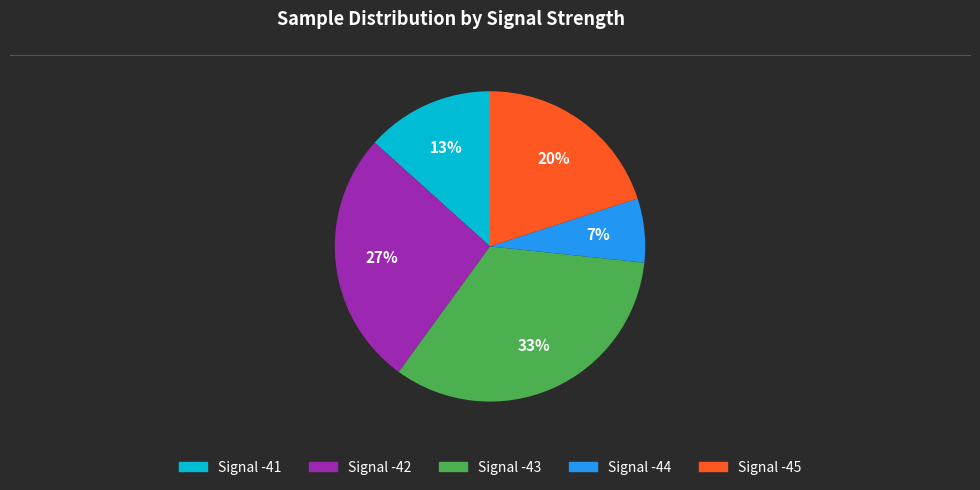

To the nearest percent, what is the average slice percentage?

20%